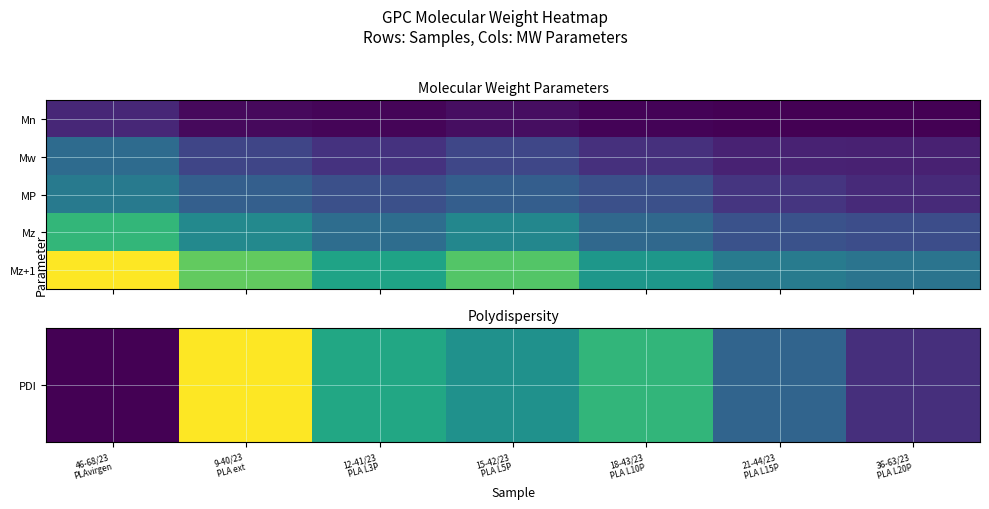

List the labels in order of Mz value, smallest first.

36-63/23 PLA L20P, 21-44/23 PLA L15P, 18-43/23 PLA L10P, 12-41/23 PLA L3P, 15-42/23 PLA L5P, 9-40/23 PLA ext, 46-68/23 PLAvirgen